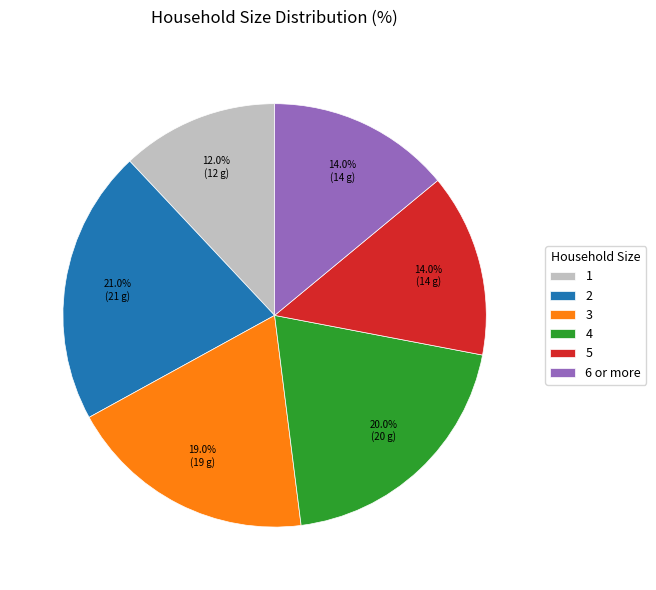

Between 5 and 4, which is larger?

4